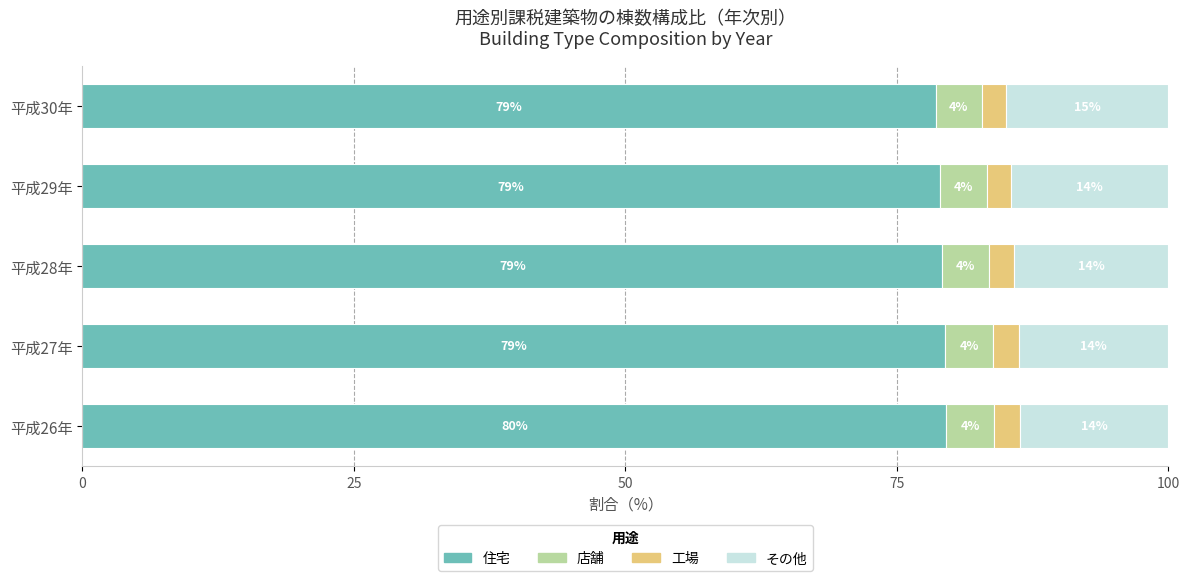

What are all the series names shown in the legend?

住宅, 店舗, 工場, その他